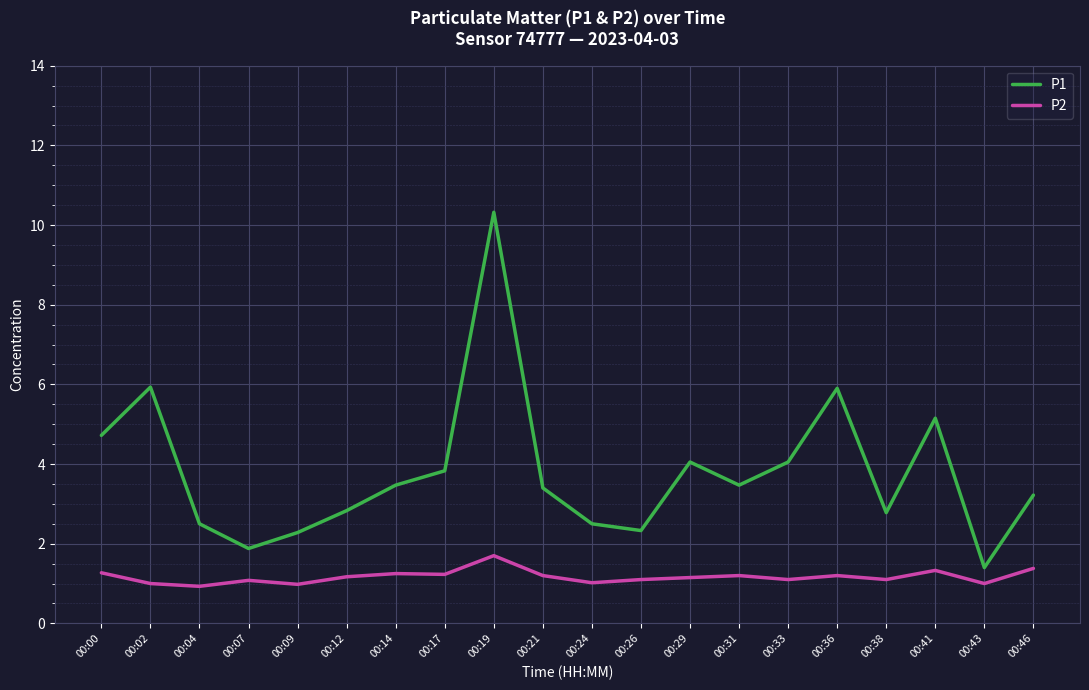

The value of P1 at 00:21 is 0.8. True or false?

False